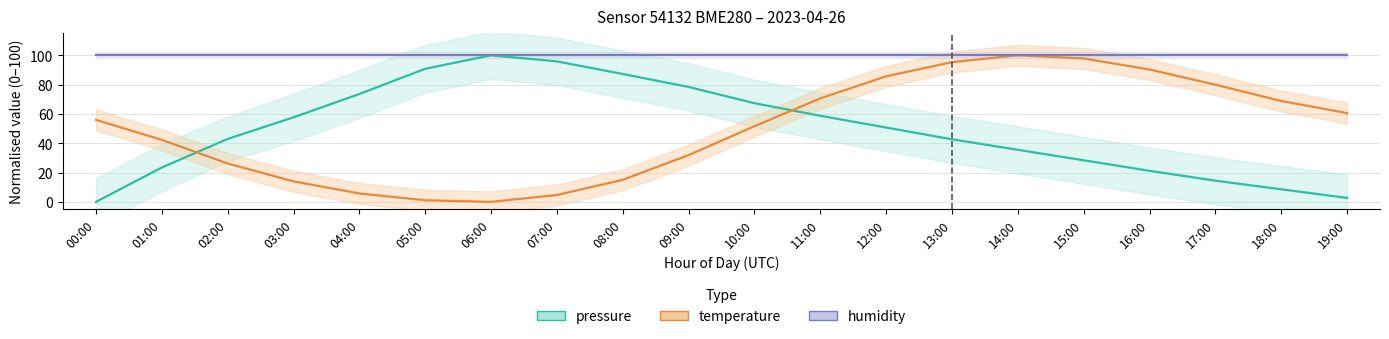

Read the pressure value at 18:00.

8.6